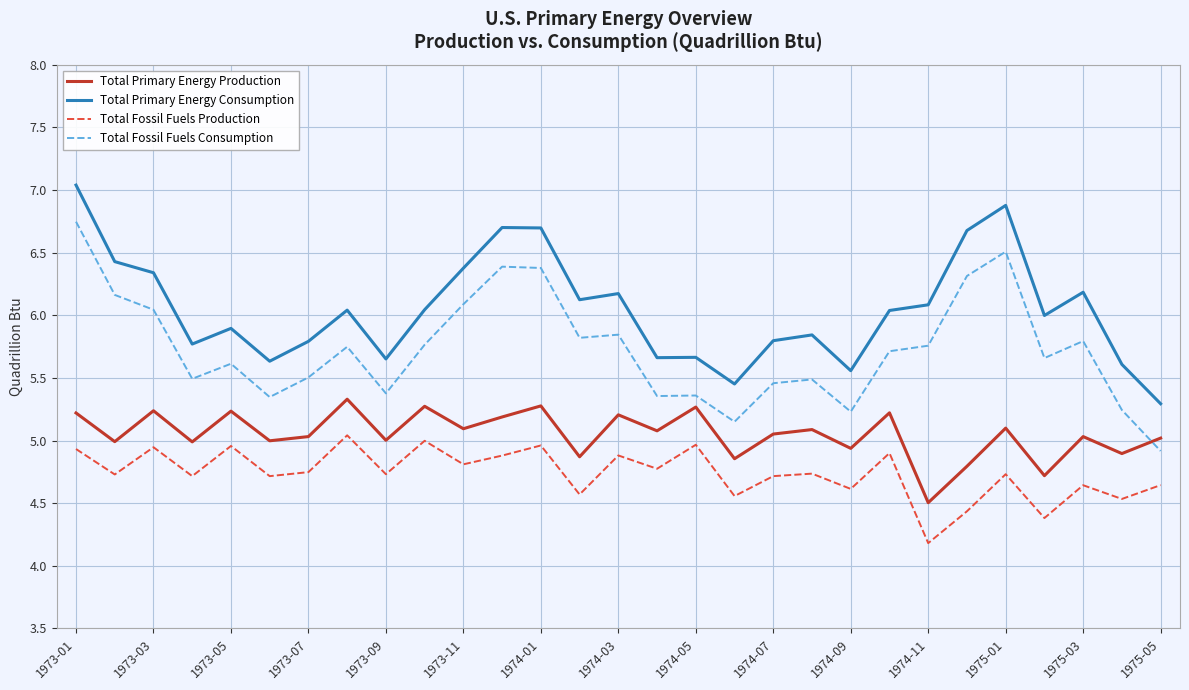

True or false: Total Primary Energy Production and Total Fossil Fuels Production intersect in this chart.

False